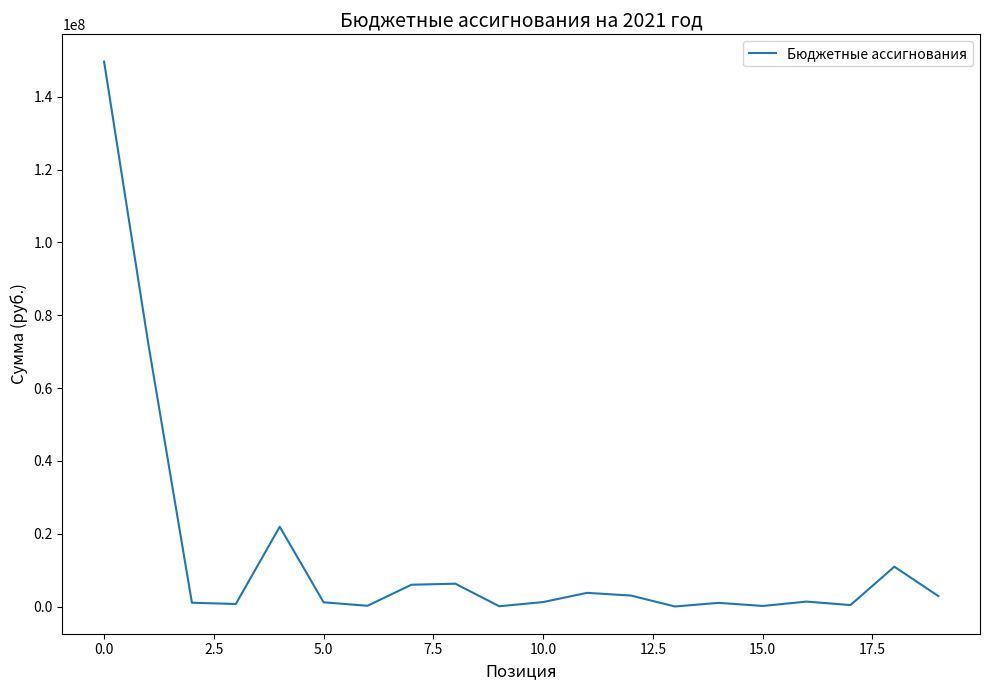

What is the difference between the maximum and minimum values?

149623662.3